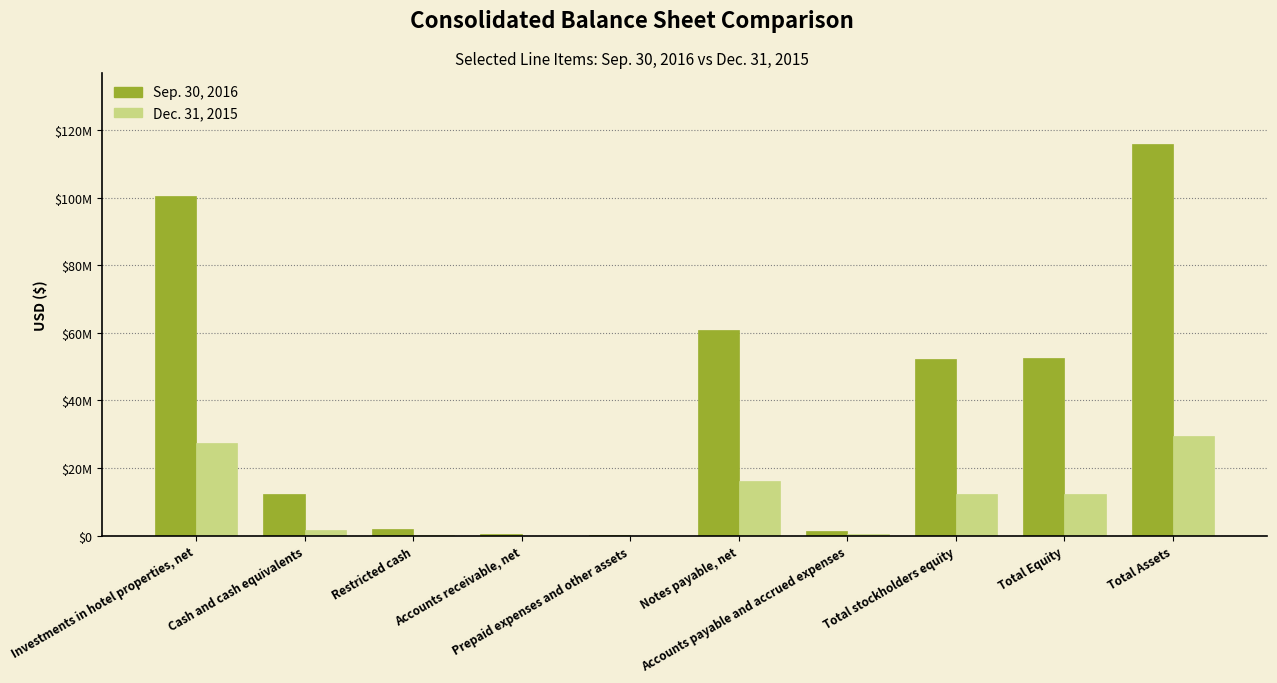

The Sep. 30, 2016 series shows 424629 at Accounts receivable, net. True or false?

True